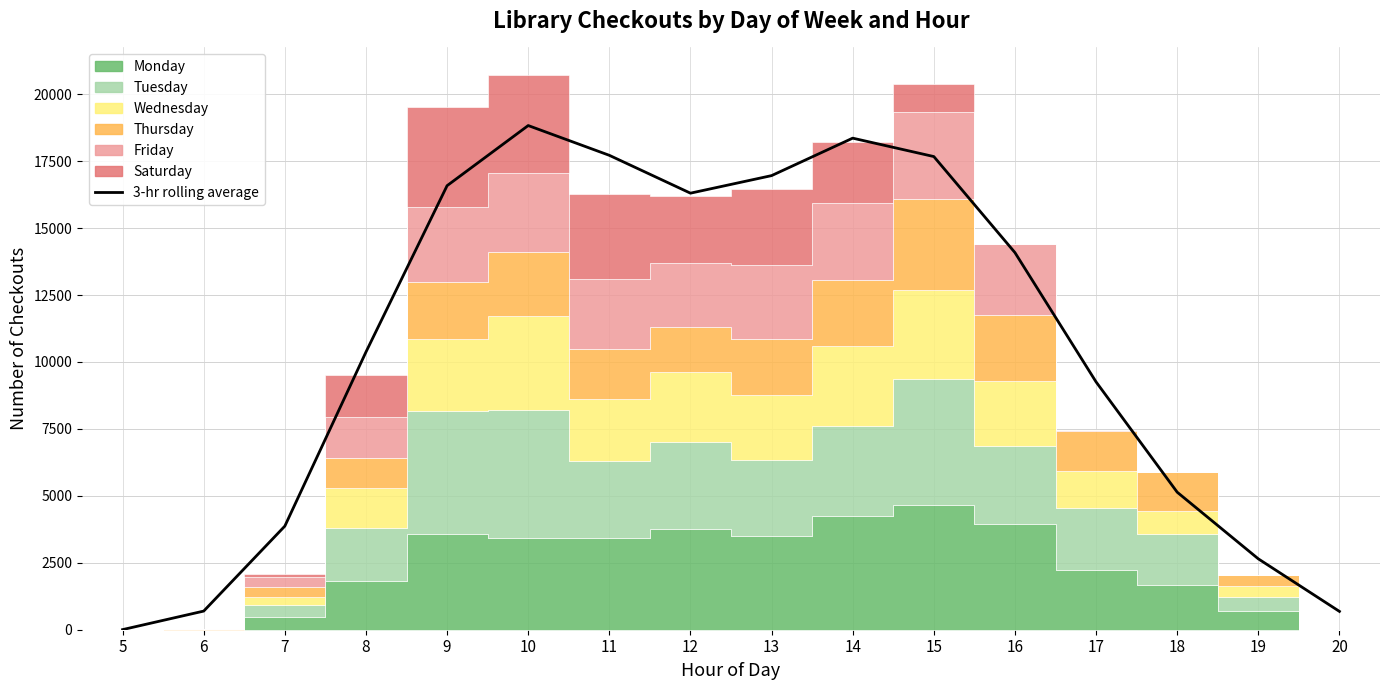

What is the ratio of the value at 10 to the value at 19?

7.1